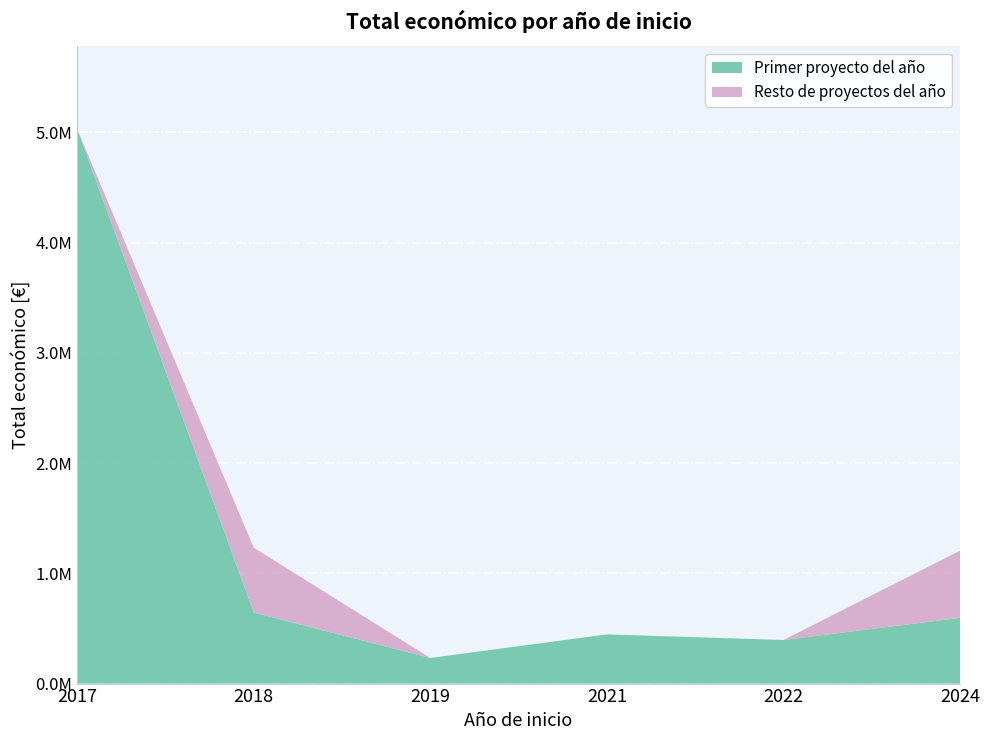

Reading left to right, transcribe all the data shown in this chart.

2017=5030236	2018=644817	2018=588146	2019=232189	2021=446440	2022=395340	2024=596384	2024=609206